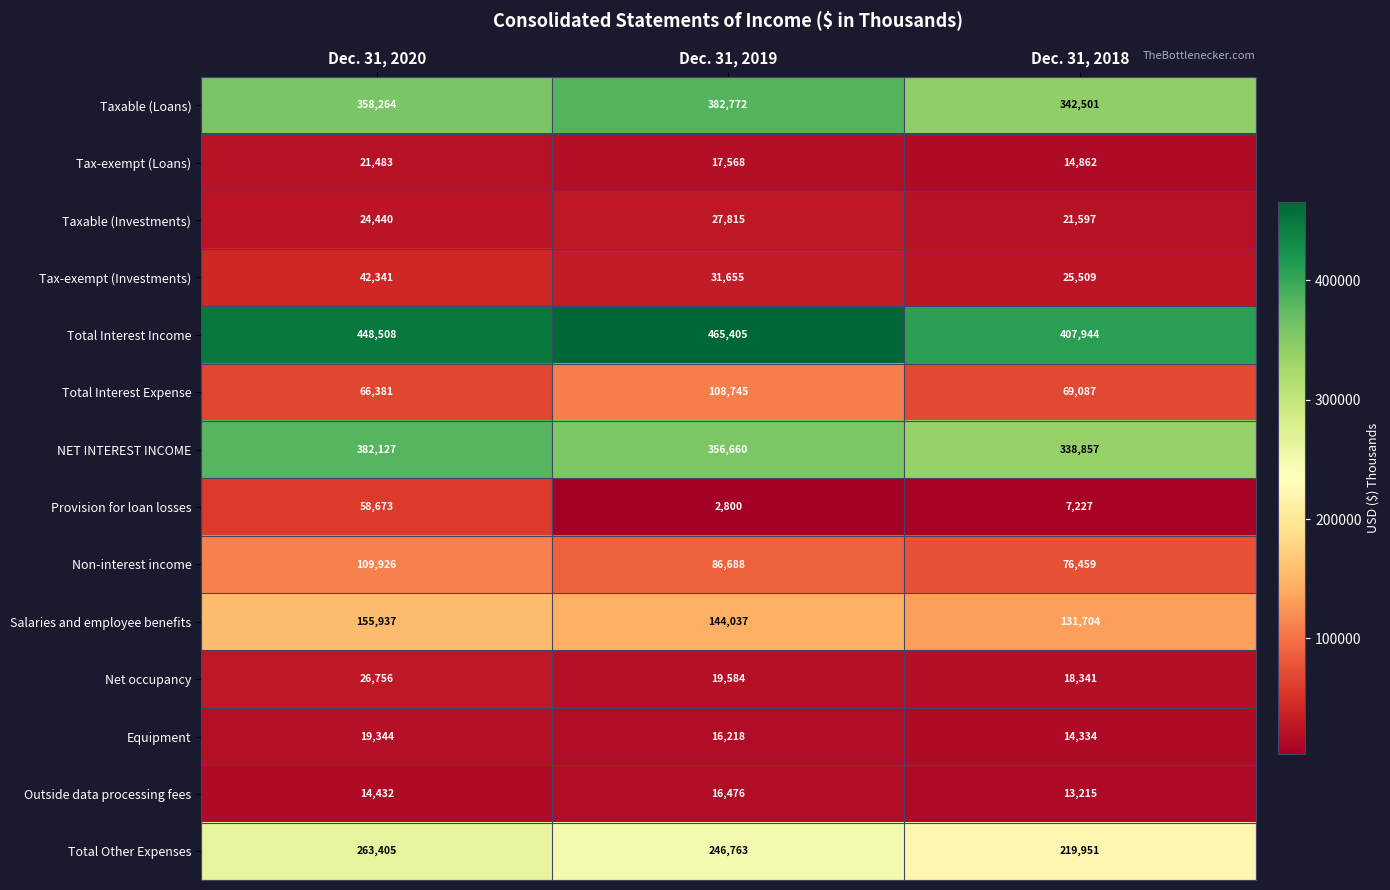

List the series in order of their peak value, highest first.

Total Interest Income, Taxable (Loans), NET INTEREST INCOME, Total Other Expenses, Salaries and employee benefits, Non-interest income, Total Interest Expense, Provision for loan losses, Tax-exempt (Investments), Taxable (Investments), Net occupancy, Tax-exempt (Loans), Equipment, Outside data processing fees